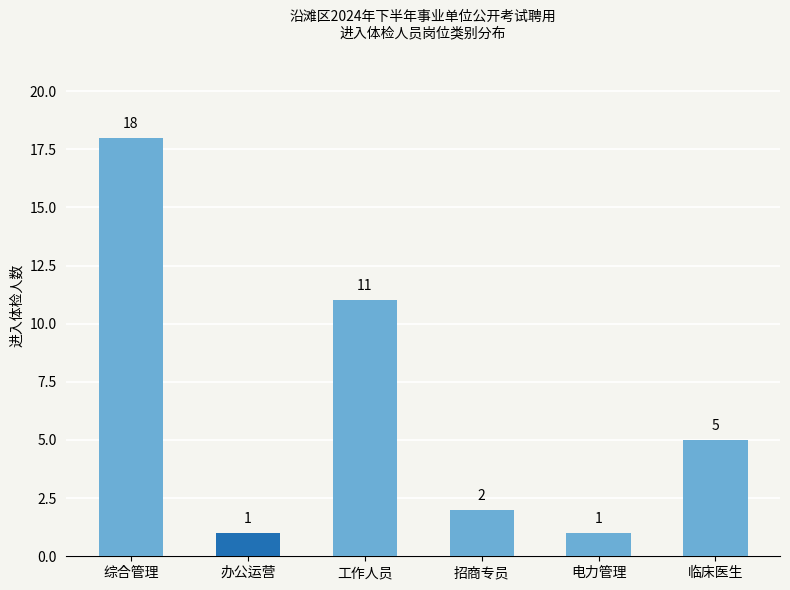

What is the change in value from 综合管理 to 工作人员?

-7